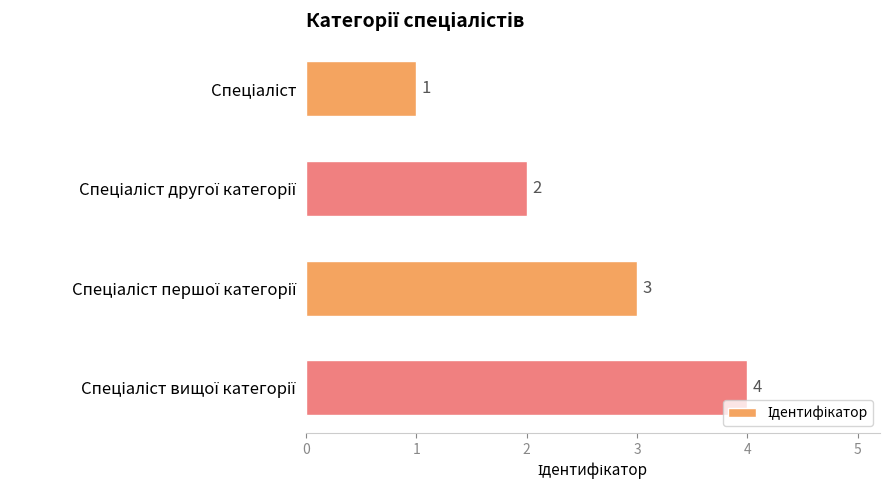

Count the values in the range 2 to 4.

3